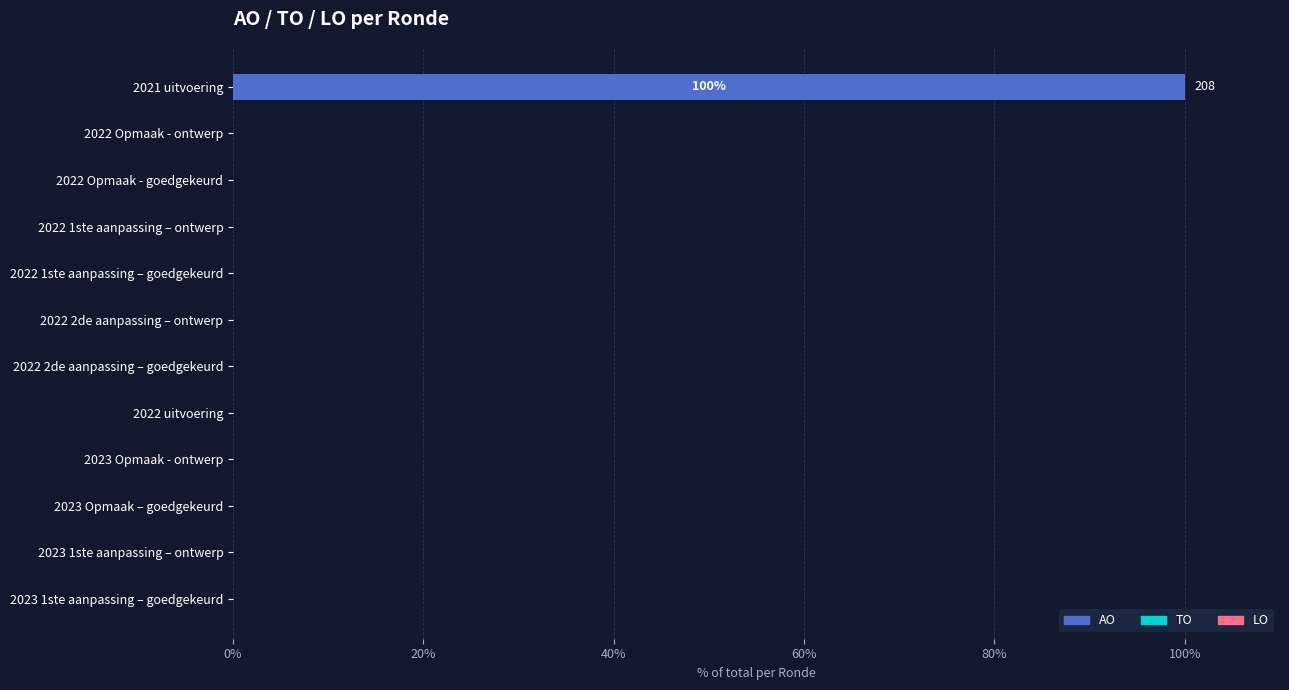

Reading bottom to top, extract all data points from this chart.

2023 1ste aanpassing – goedgekeurd=0	2023 1ste aanpassing – ontwerp=0	2023 Opmaak – goedgekeurd=0	2023 Opmaak - ontwerp=0	2022 uitvoering=0	2022 2de aanpassing – goedgekeurd=0	2022 2de aanpassing – ontwerp=0	2022 1ste aanpassing – goedgekeurd=0	2022 1ste aanpassing – ontwerp=0	2022 Opmaak - goedgekeurd=0	2022 Opmaak - ontwerp=0	2021 uitvoering=100